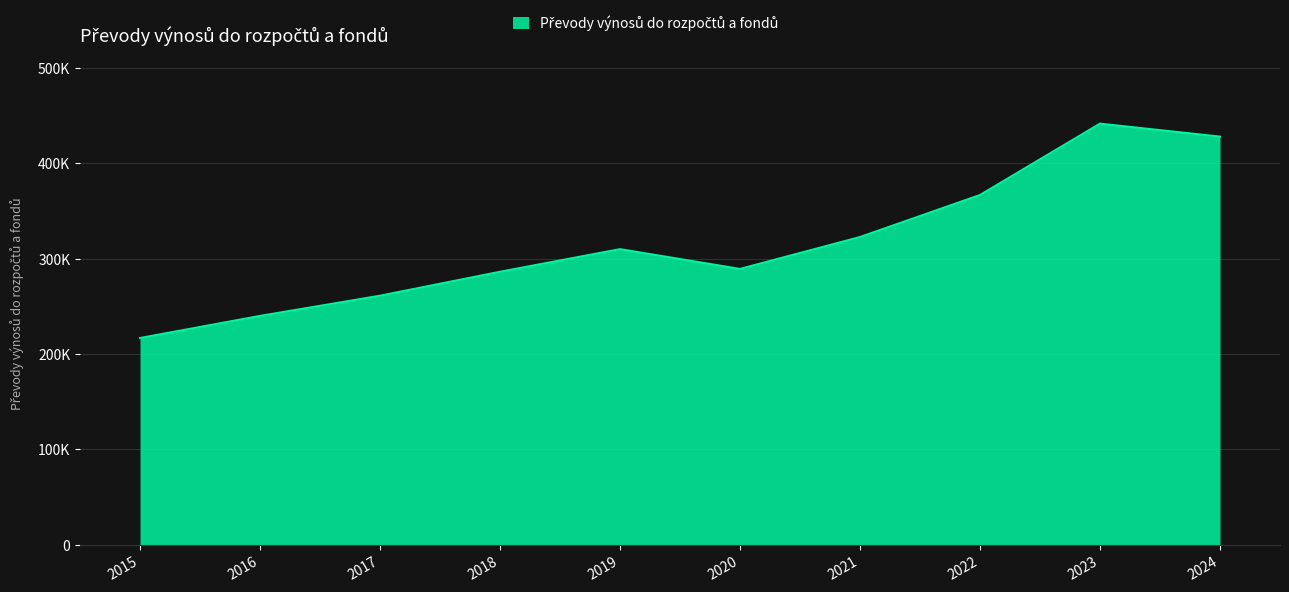

Does the chart display data point markers on the line(s)?

No